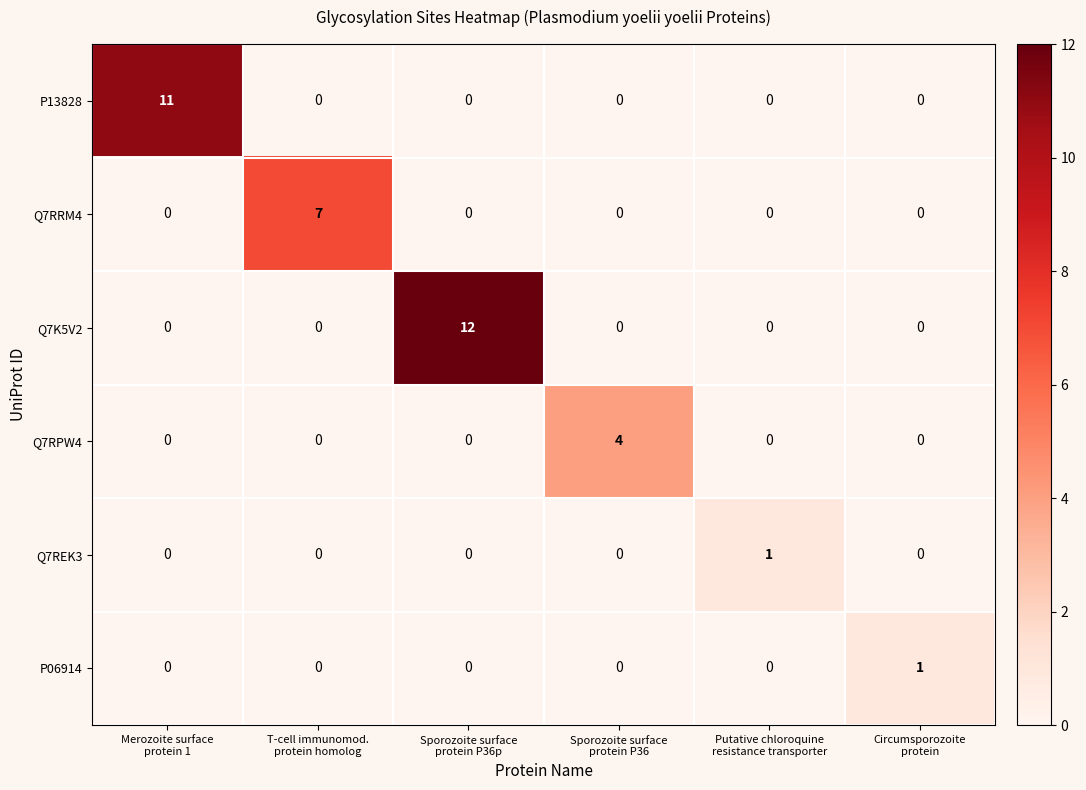

What is the greatest value displayed?

12